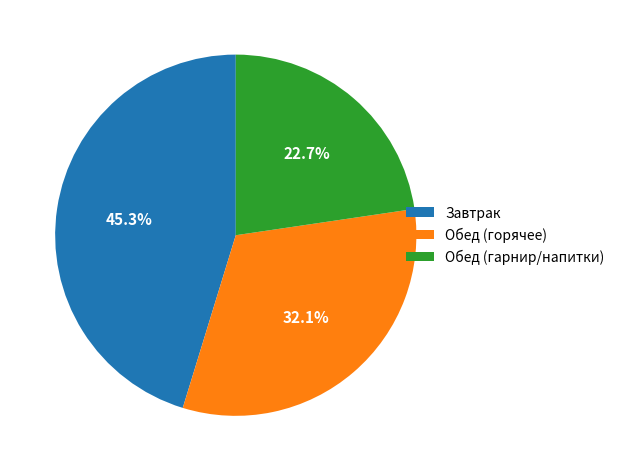

What is the ratio of the value at Завтрак to the value at Обед (гарнир/напитки)?

2.0